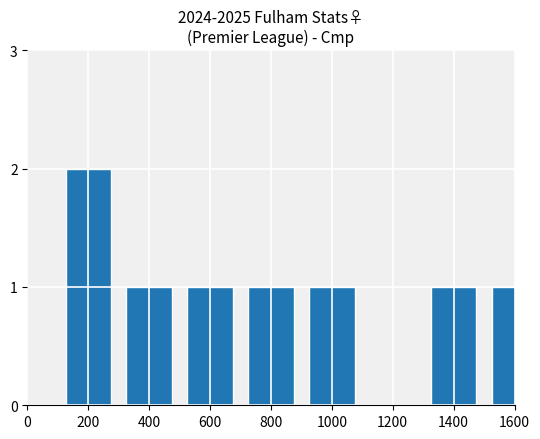

Count the number of values greater than 1.

1